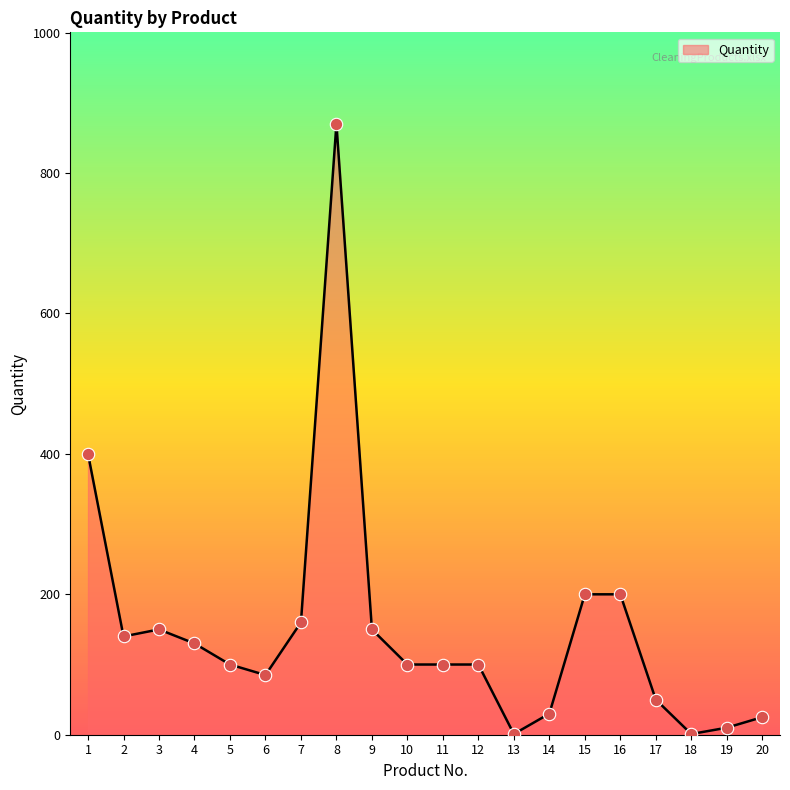

What is the ratio of the value at 17 to the value at 7?

0.3